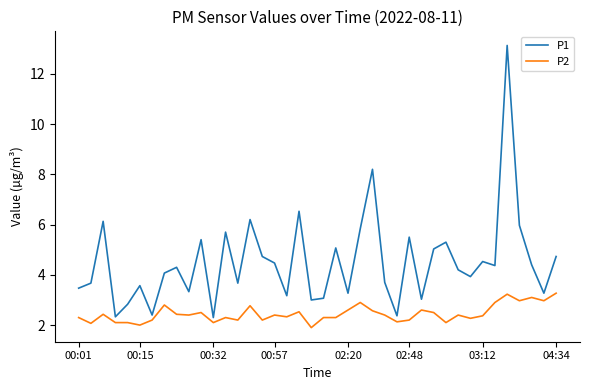

List the series in order of their overall mean, highest first.

P1, P2